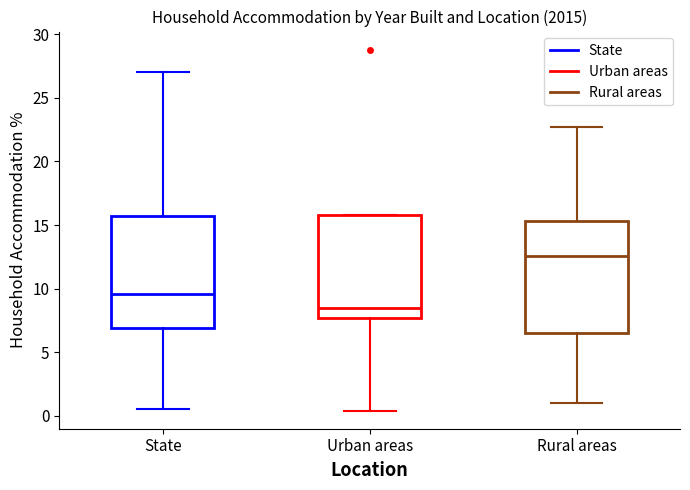

Which box's median line is the lowest?

Urban areas